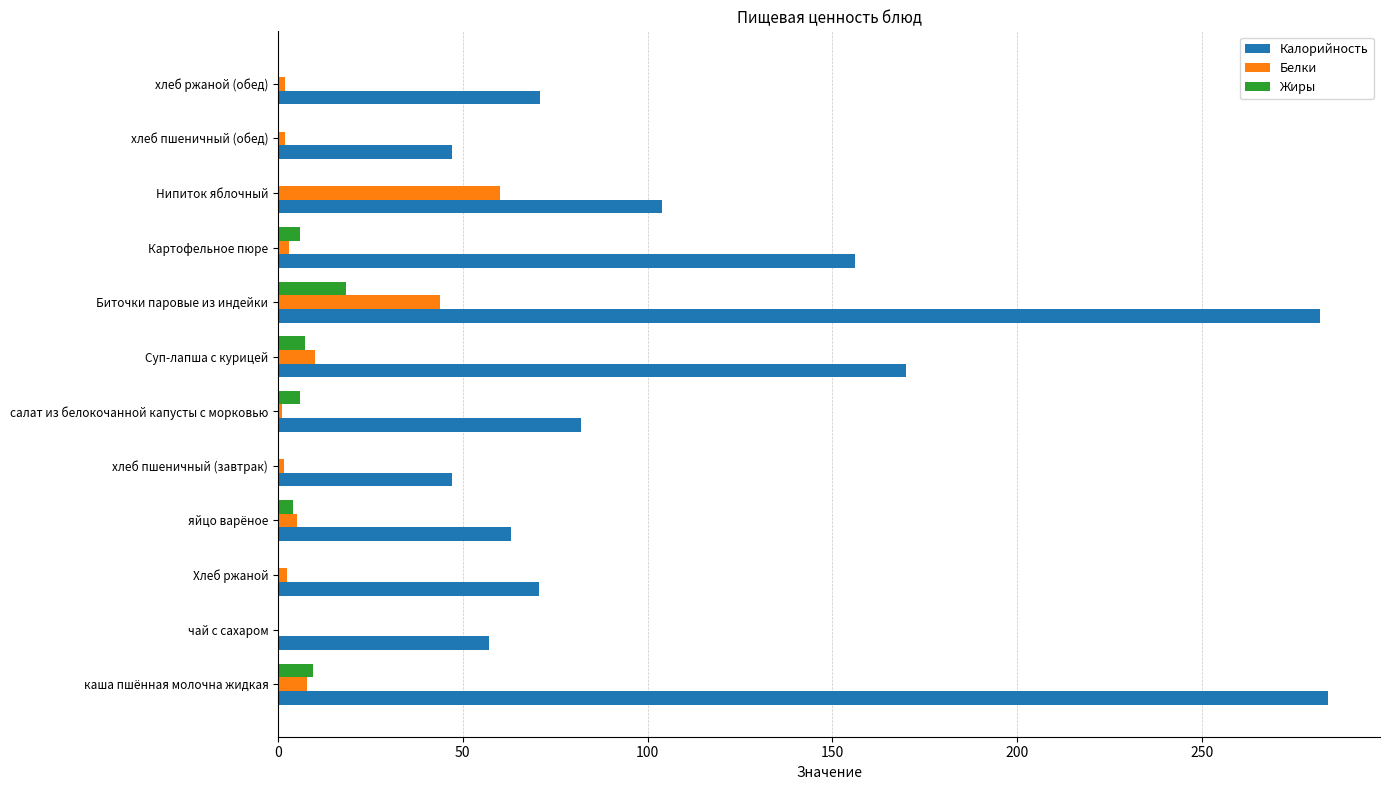

The Калорийность series shows 156.0 at Картофельное пюре. True or false?

True